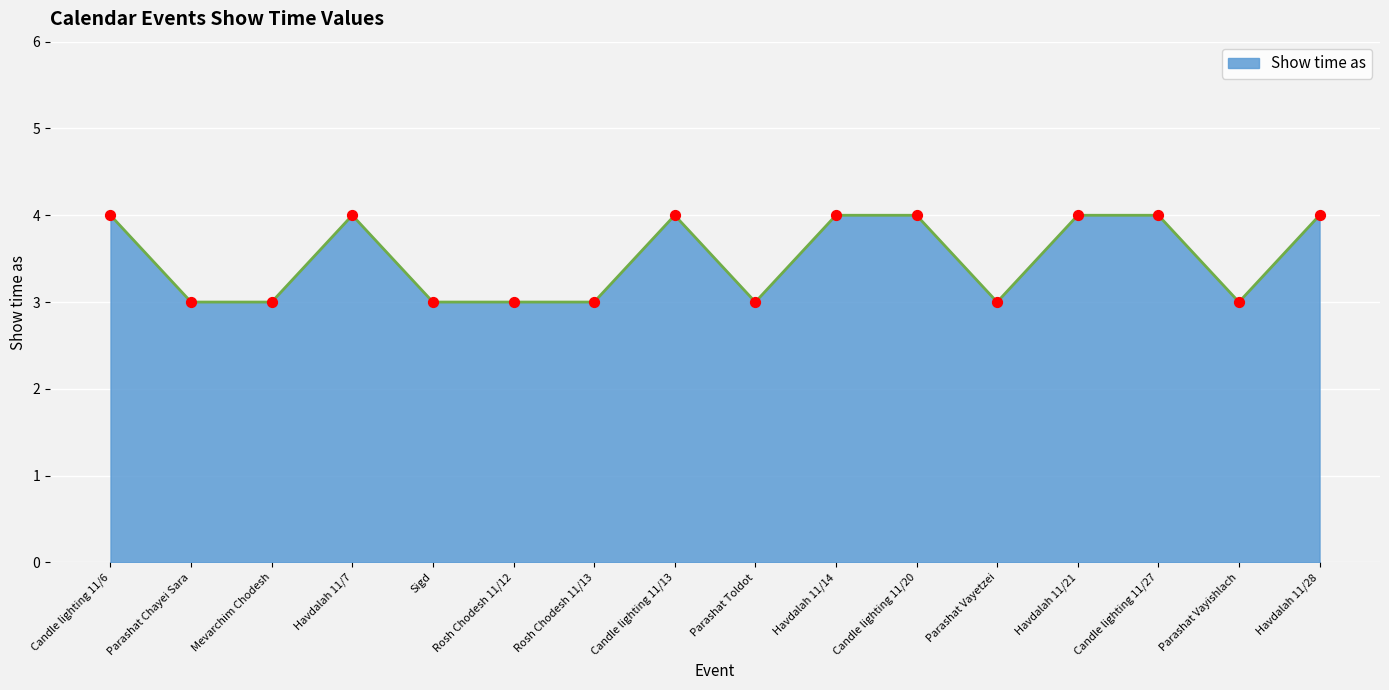

What is the ratio of the value at Havdalah 11/21 to the value at Parashat Chayei Sara?

1.3